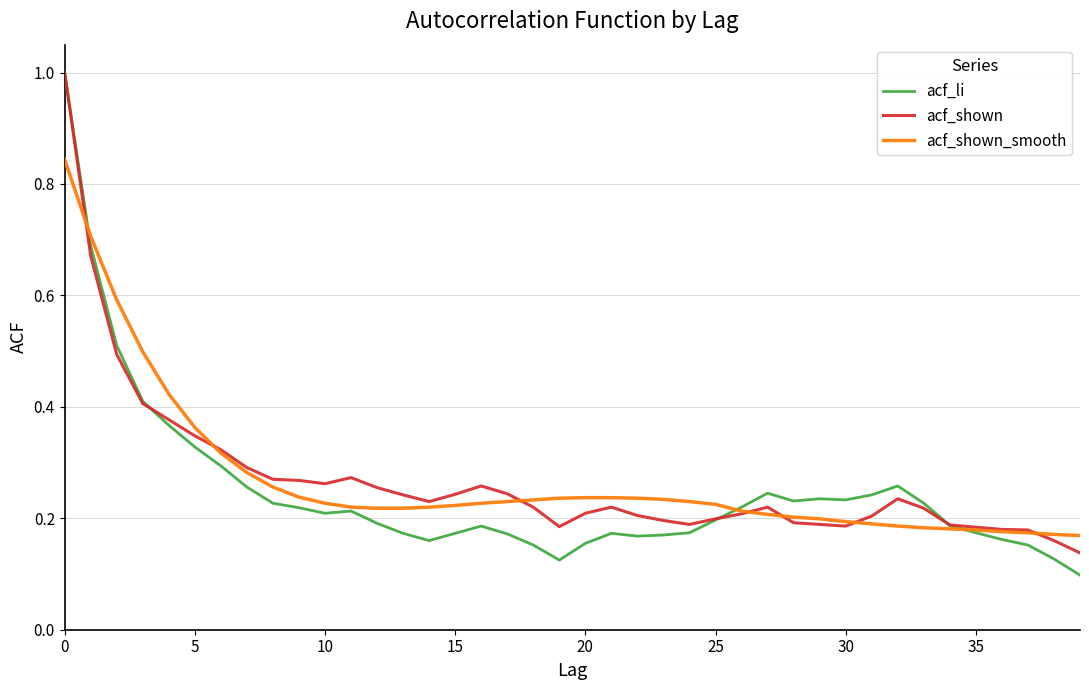

What is the maximum value for acf_shown?

1.0